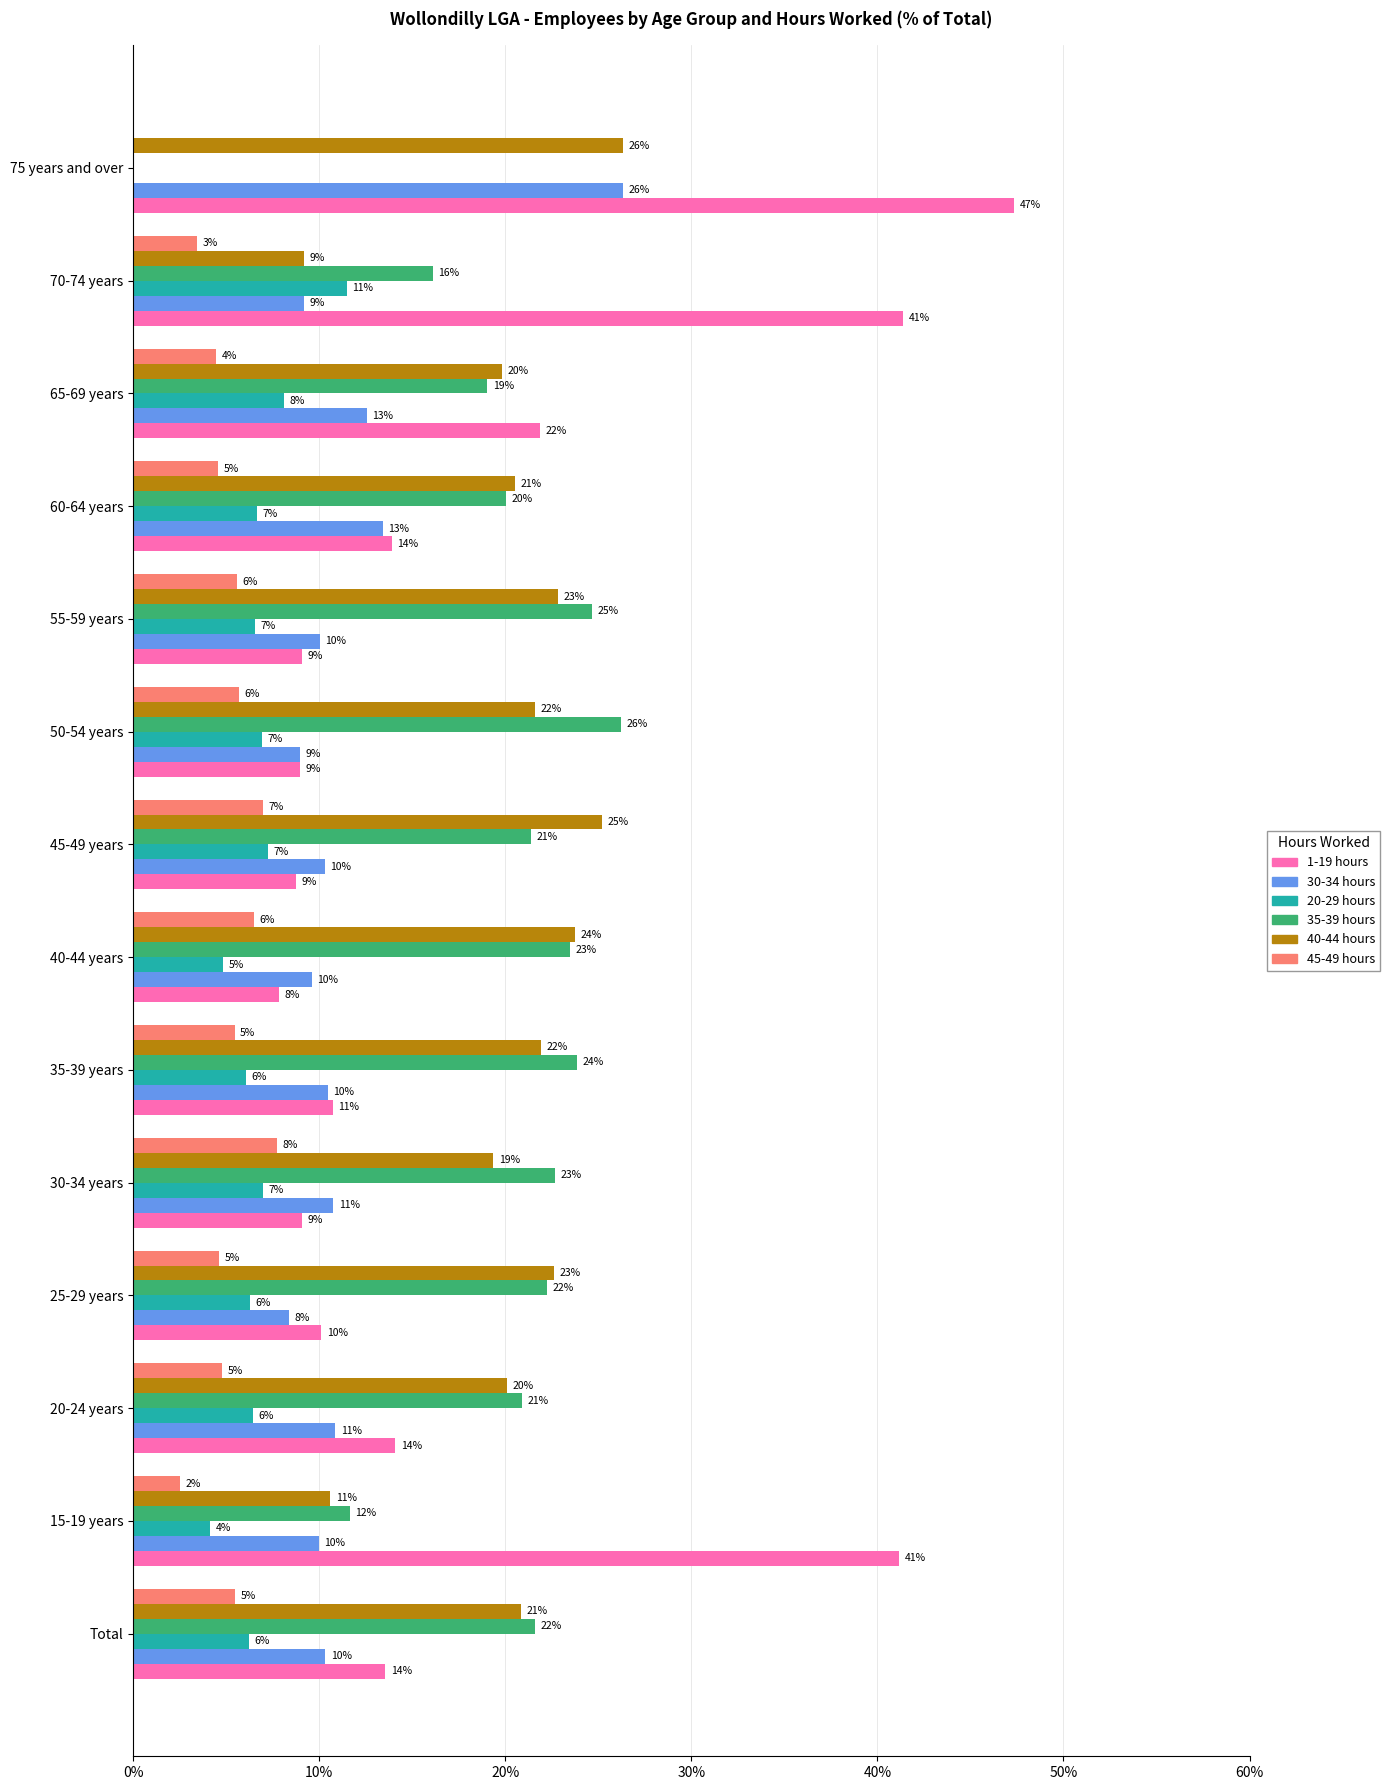

What are all the series names shown in the legend?

1-19 hours, 30-34 hours, 20-29 hours, 35-39 hours, 40-44 hours, 45-49 hours